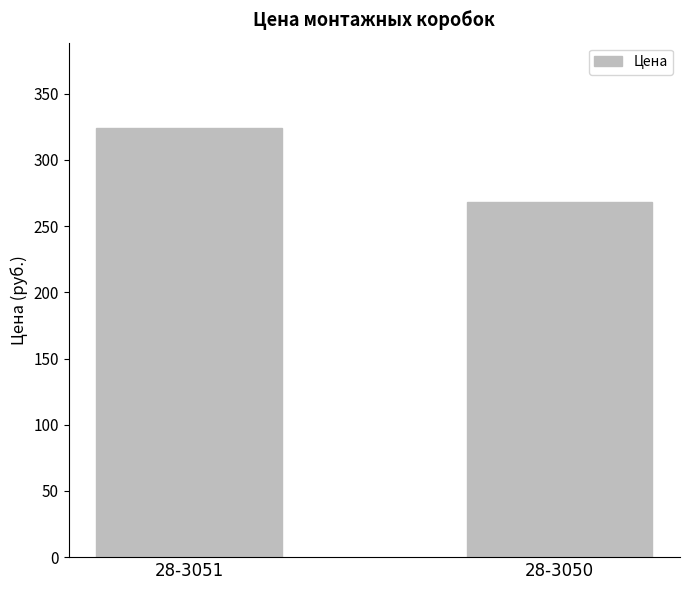

What is the average value?

295.9